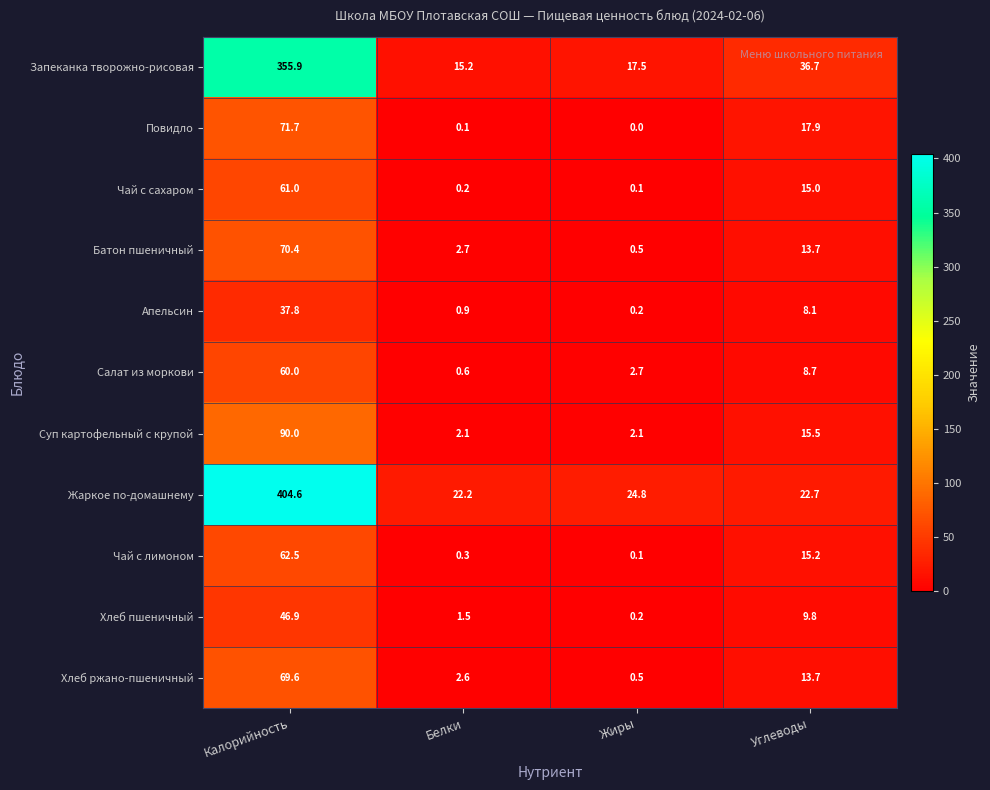

What is the sum of the Батон пшеничный values at Углеводы and Белки?

16.4